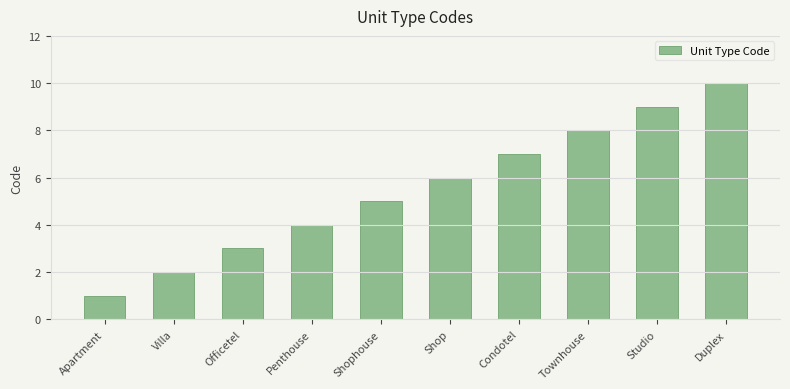

Reading right to left, extract all data points from this chart.

Duplex=10	Studio=9	Townhouse=8	Condotel=7	Shop=6	Shophouse=5	Penthouse=4	Officetel=3	Villa=2	Apartment=1